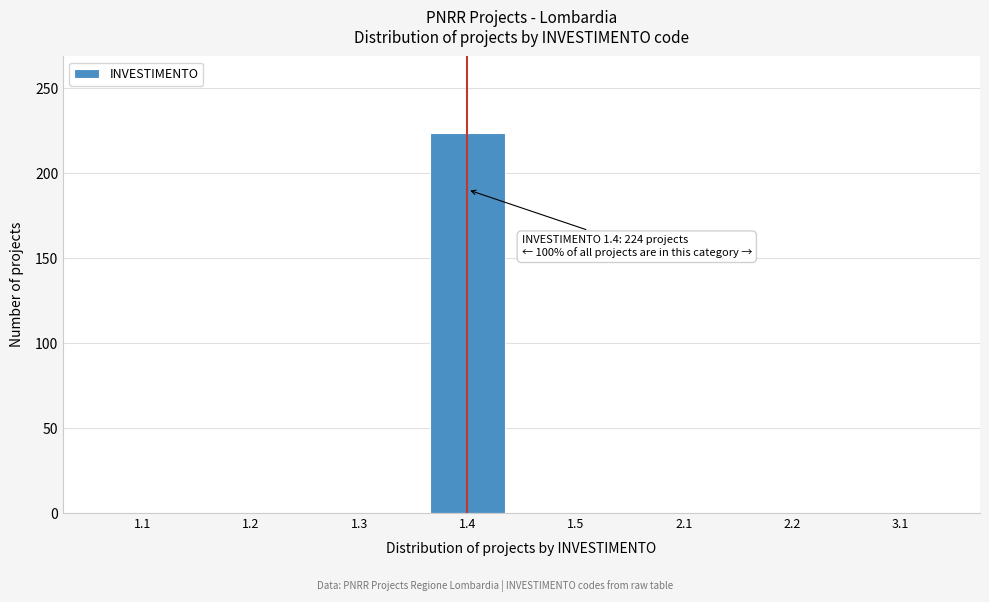

Reading right to left, list all the values displayed in this chart.

3.1=0	2.2=0	2.1=0	1.5=0	1.4=224	1.3=0	1.2=0	1.1=0